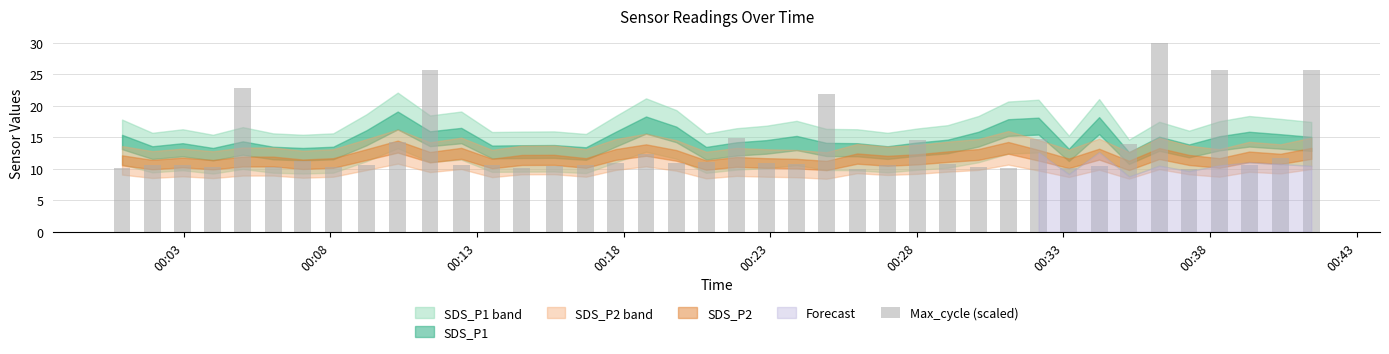

What is the maximum value shown in the chart?

30.0